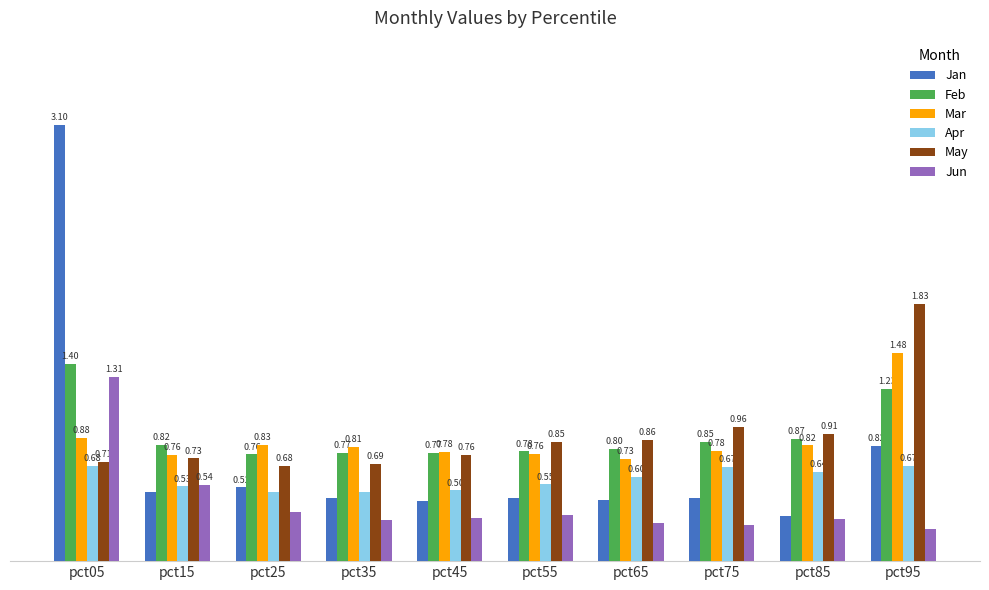

Which series has the largest range (max minus min)?

Jan